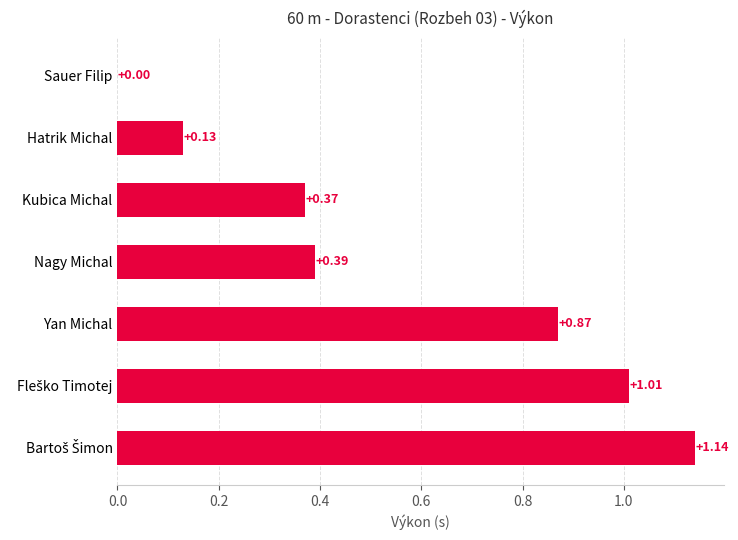

Where is the data nearest to the value 0?

Sauer Filip